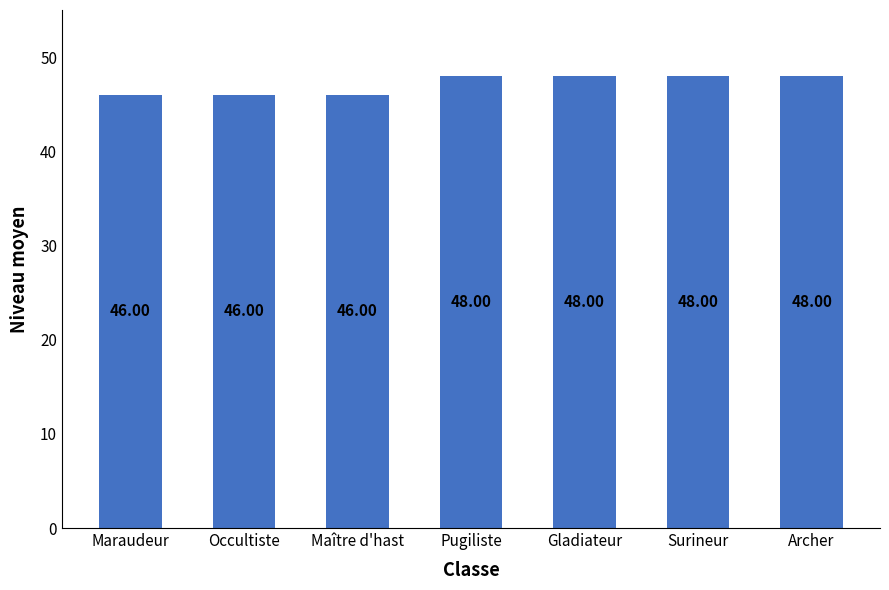

How many series are shown in this chart?

1